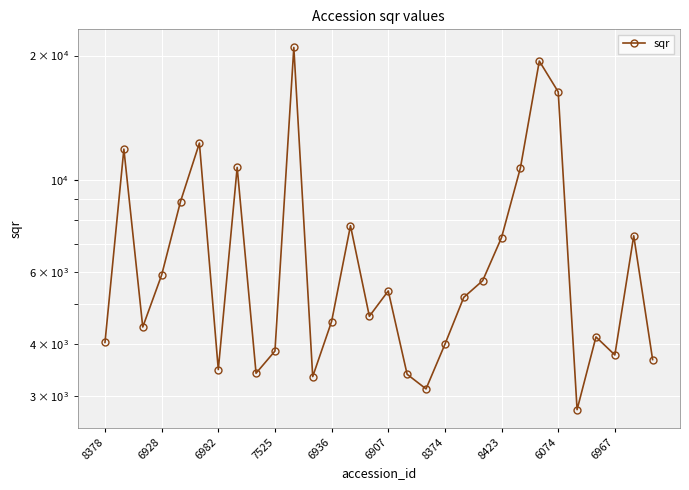

What is the change in value from 14 to 20?

+1025.8